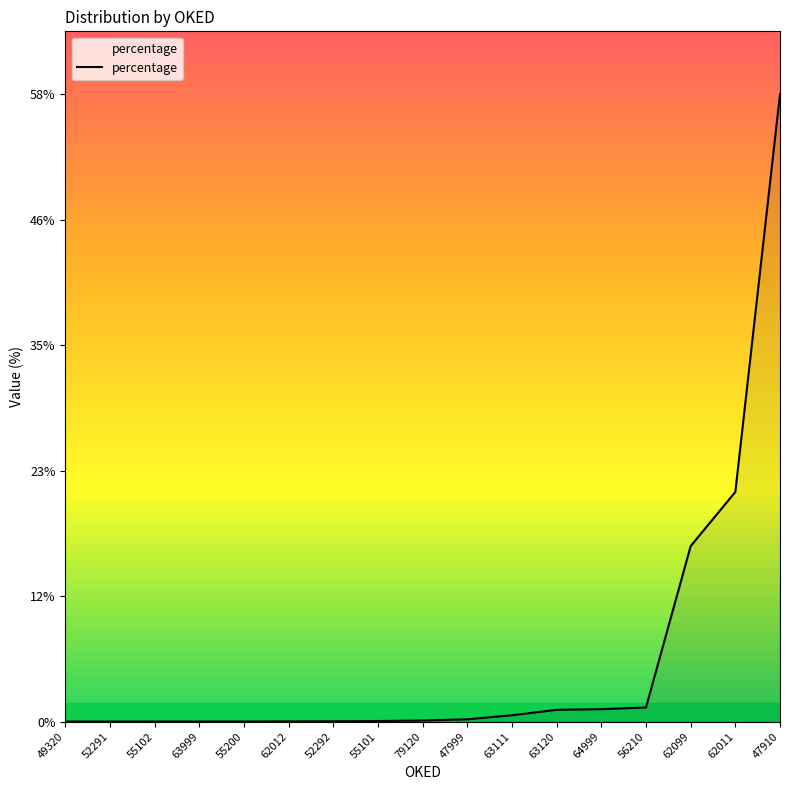

Is it true that the value at 55102 is 0.0?

True